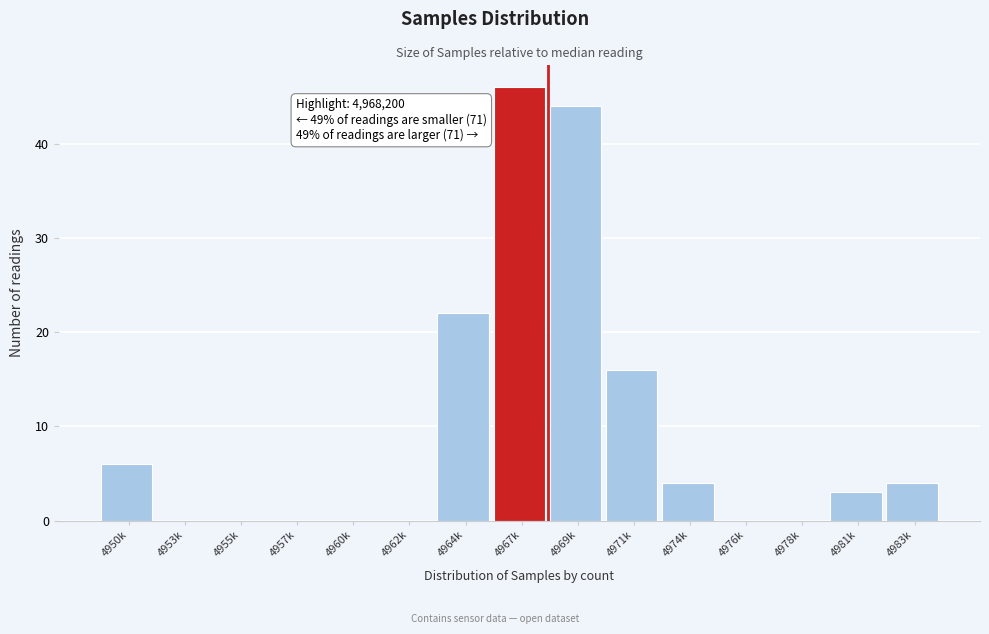

Reading left to right, extract all data points from this chart.

4950k=6	4953k=0	4955k=0	4957k=0	4960k=0	4962k=0	4964k=22	4967k=46	4969k=44	4971k=16	4974k=4	4976k=0	4978k=0	4981k=3	4983k=4